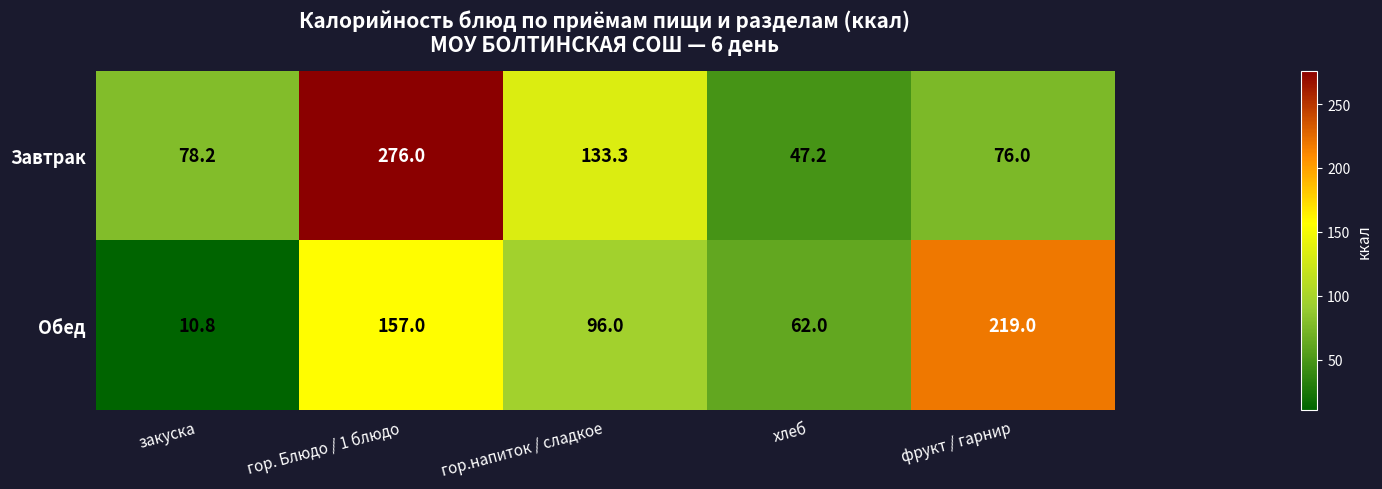

How many data points does each series have?

5